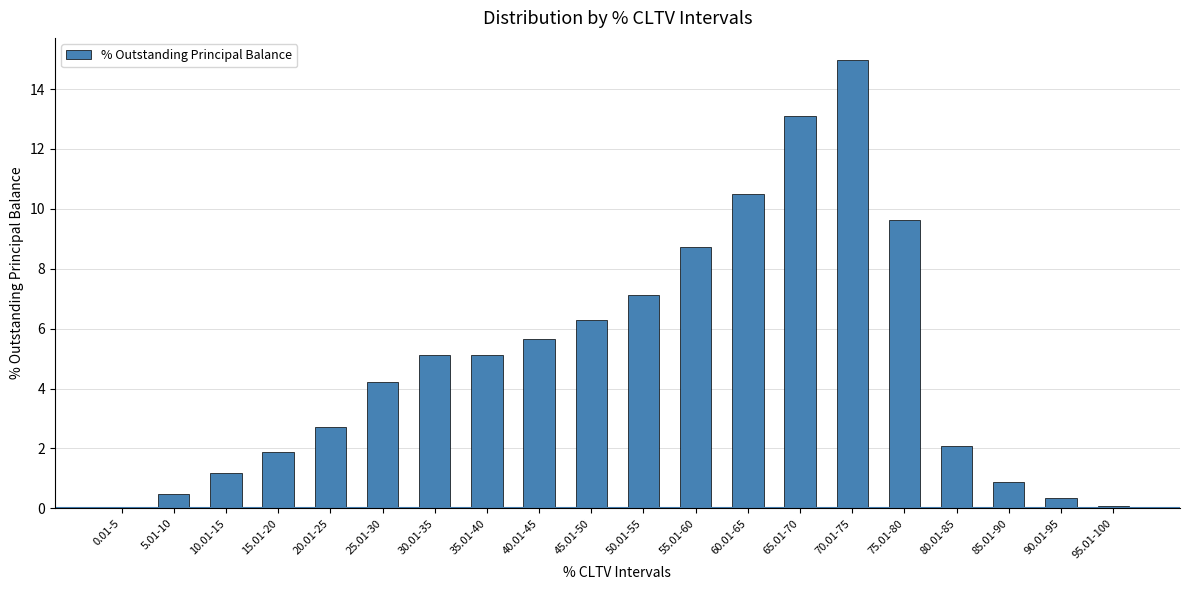

What is the difference between the values at 60.01-65 and 55.01-60?

1.8